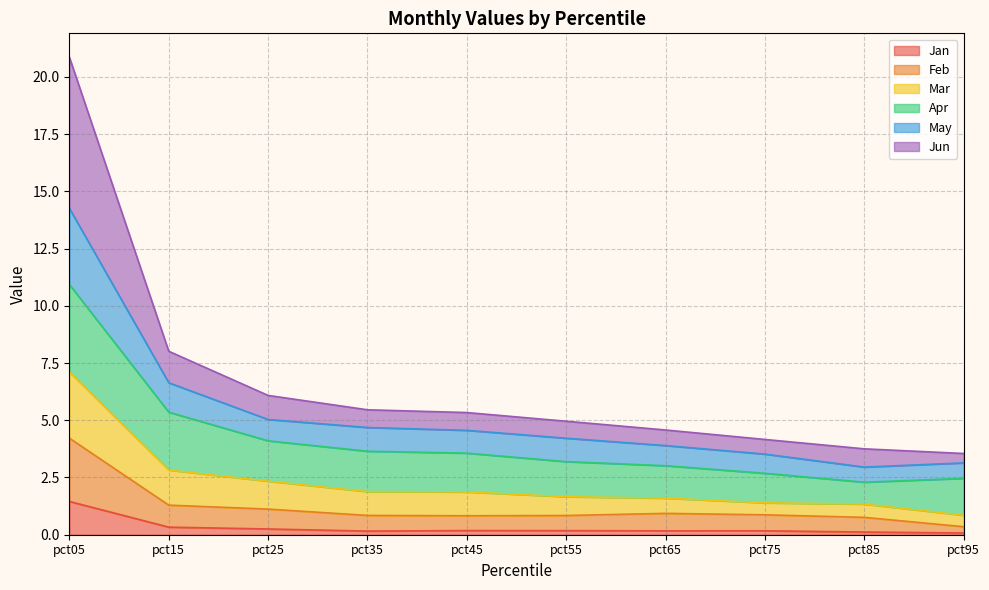

At which label does Jan reach its peak?

pct05